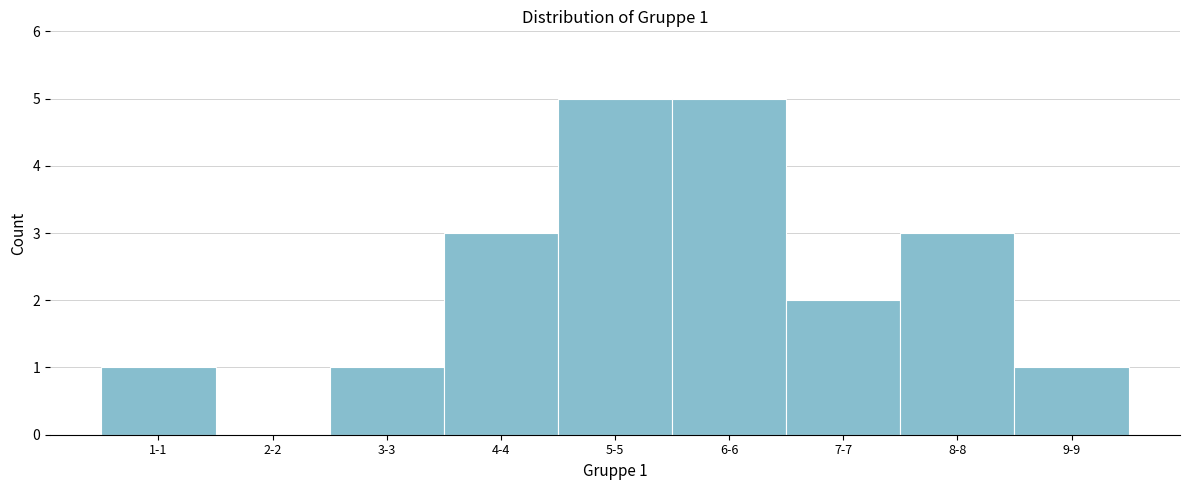

Reading right to left, transcribe all the data shown in this chart.

9-9=1	8-8=3	7-7=2	6-6=5	5-5=5	4-4=3	3-3=1	2-2=0	1-1=1